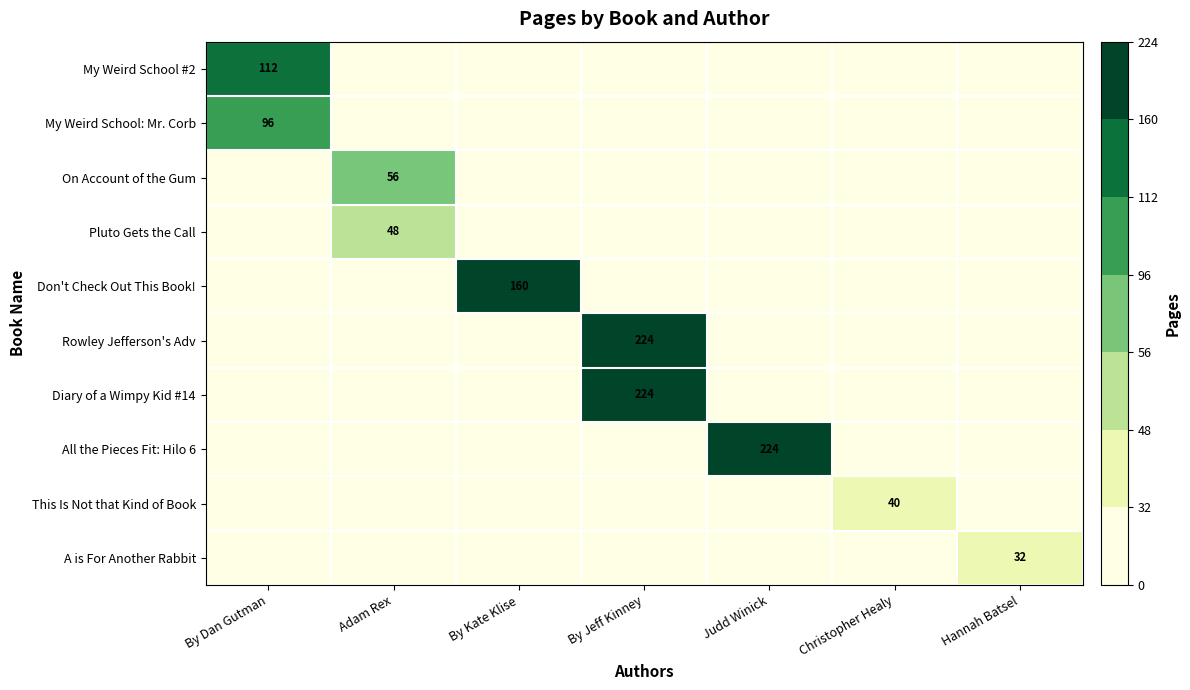

The value of All the Pieces Fit: Hilo 6 at Judd Winick is 135. True or false?

False